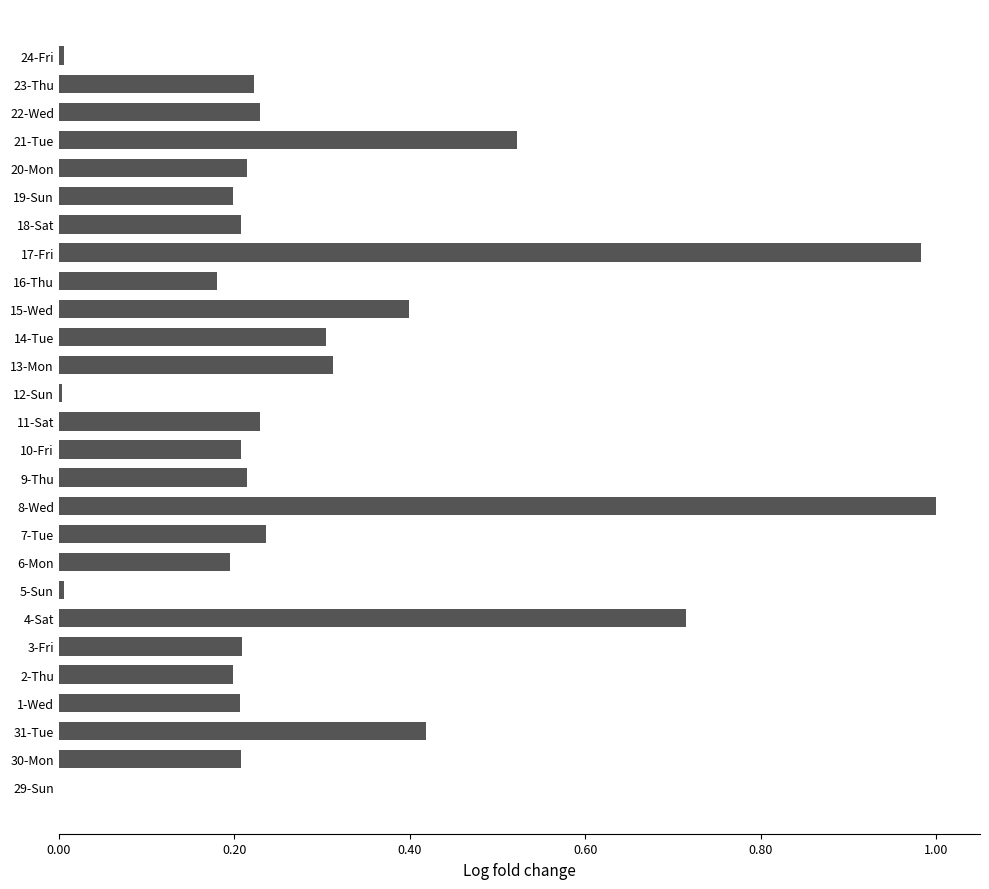

Which has a higher value, 7-Tue or 14-Tue?

14-Tue